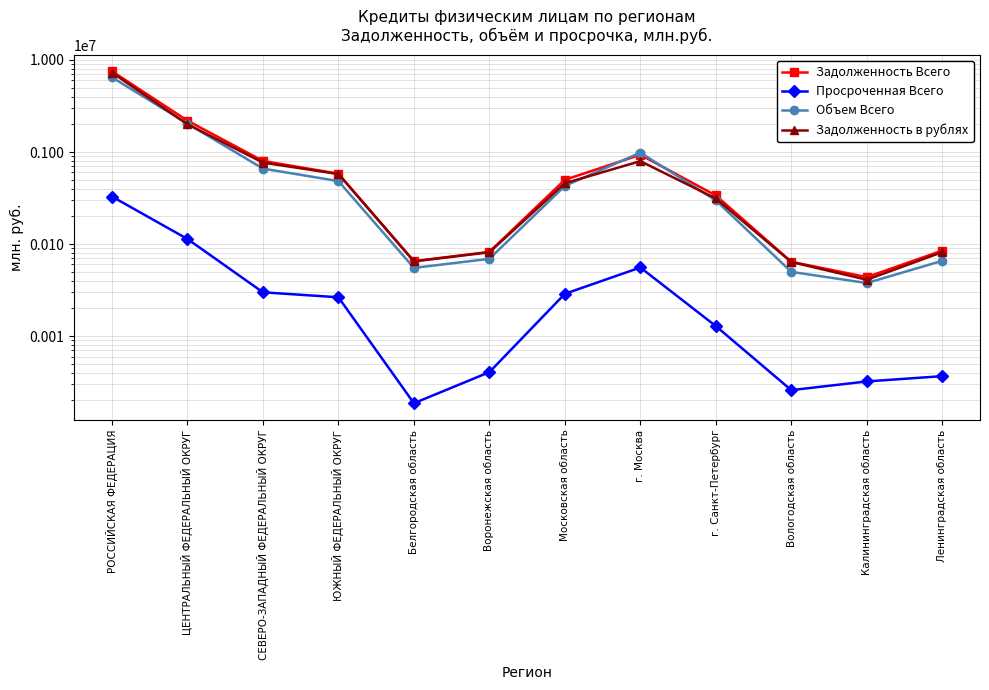

Count the number of data series in this chart.

4